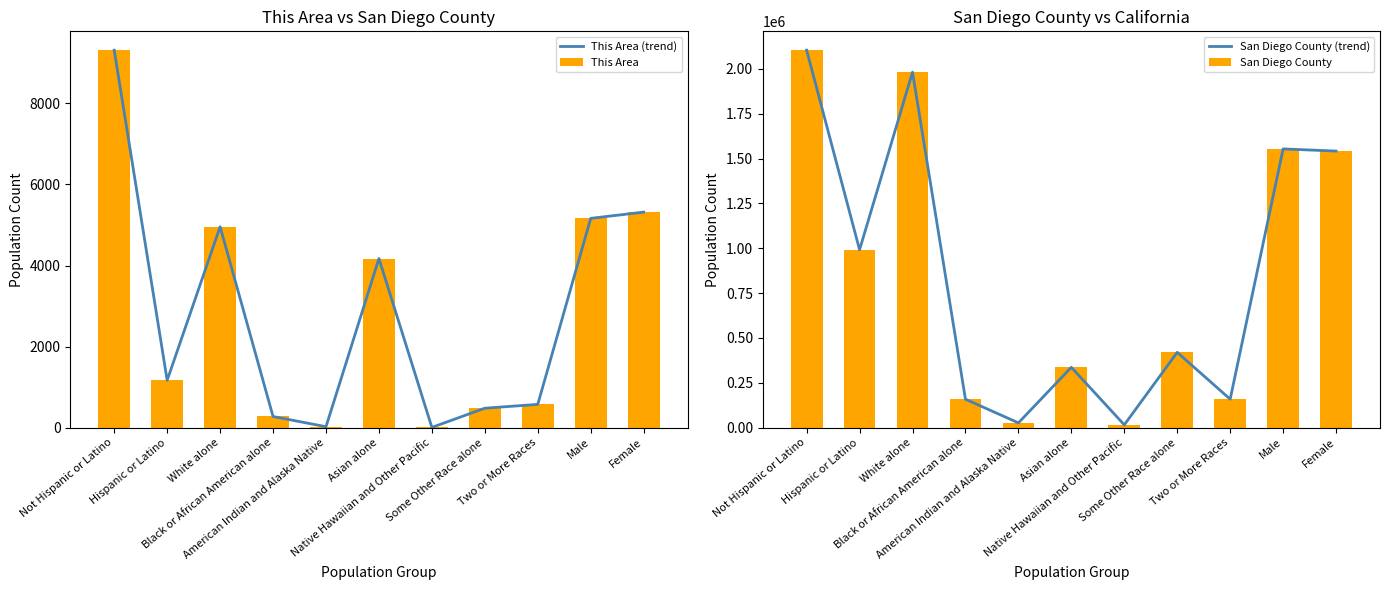

At how many categories does at least one series exceed 1126368?

4